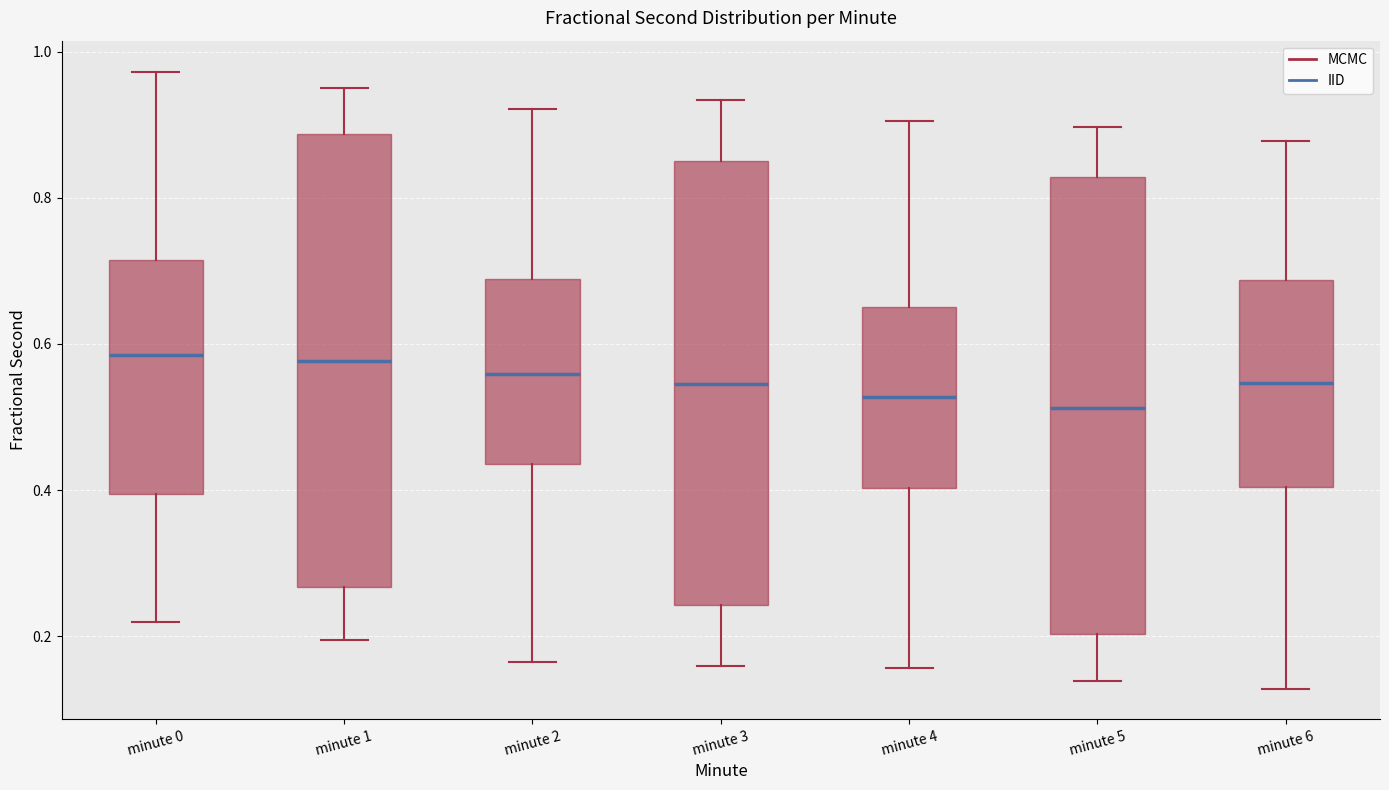

Where does the upper whisker of the box for minute 3 end on the y-axis? The values are not printed on the chart, so give them approximately, as read against the axis.

0.94